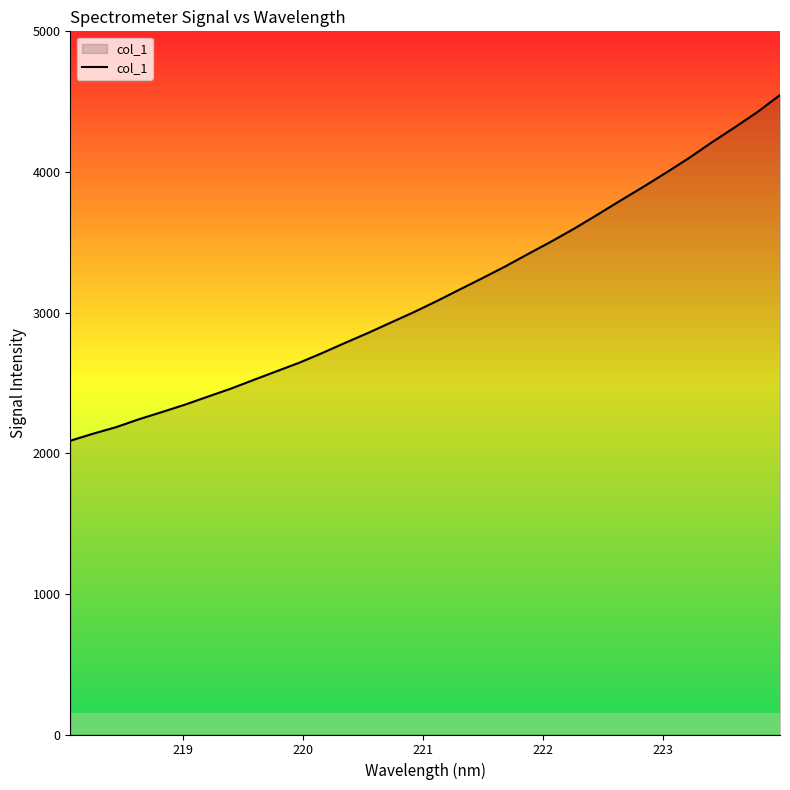

What is the minimum value shown in the chart?

2088.9